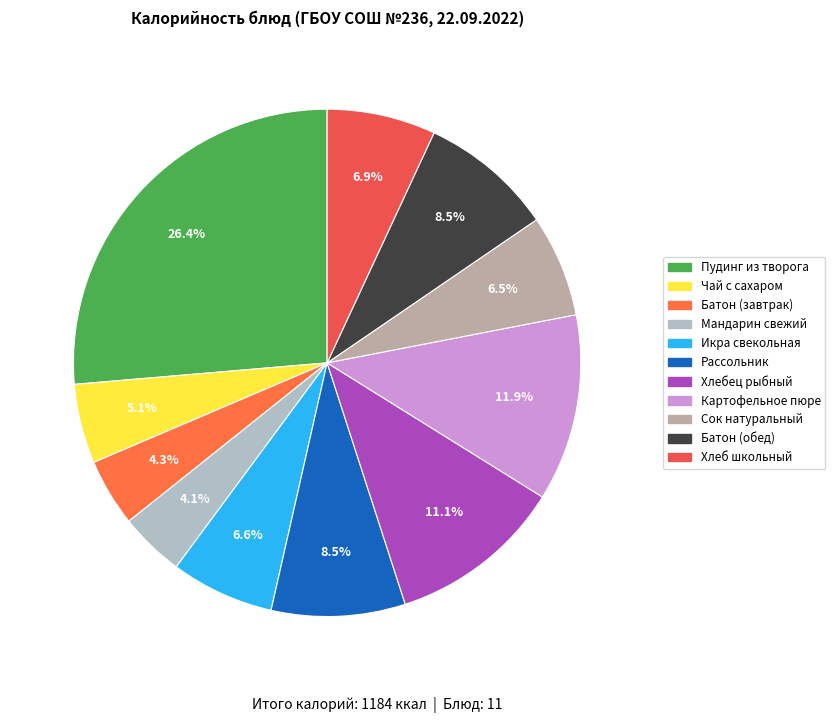

To the nearest percent, what is the difference between the largest and smallest slice percentages?

22%